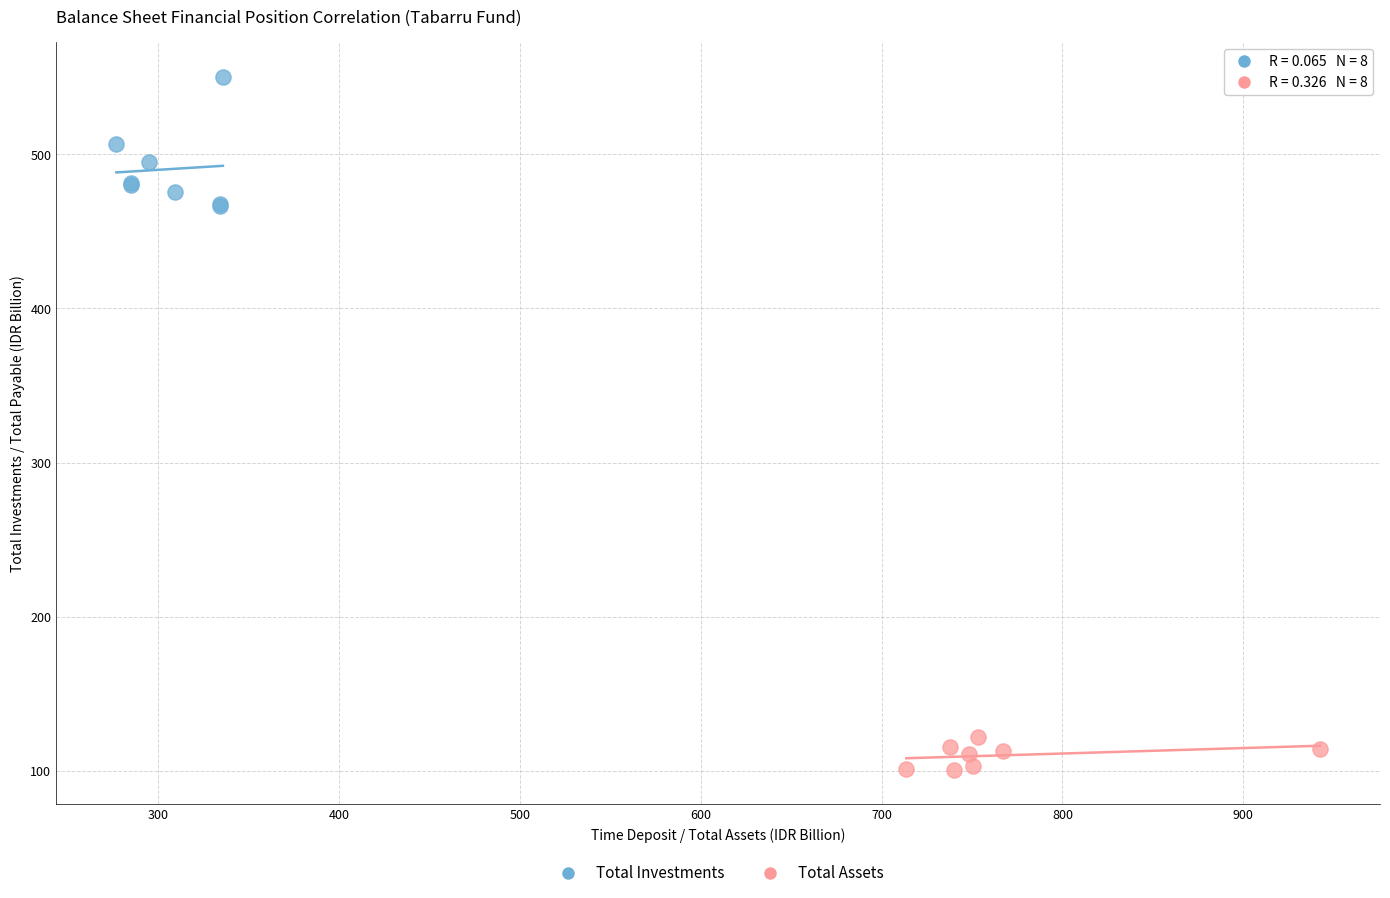

Which series reaches the minimum Y coordinate?

Total Assets